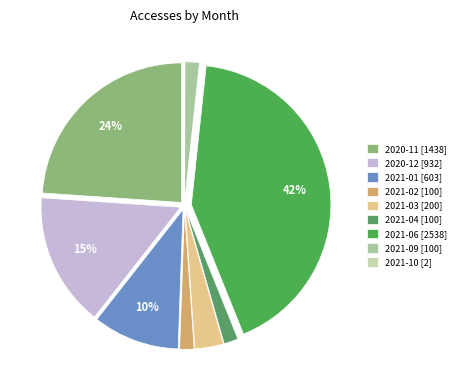

Which category has the smallest portion of the pie?

2021-10